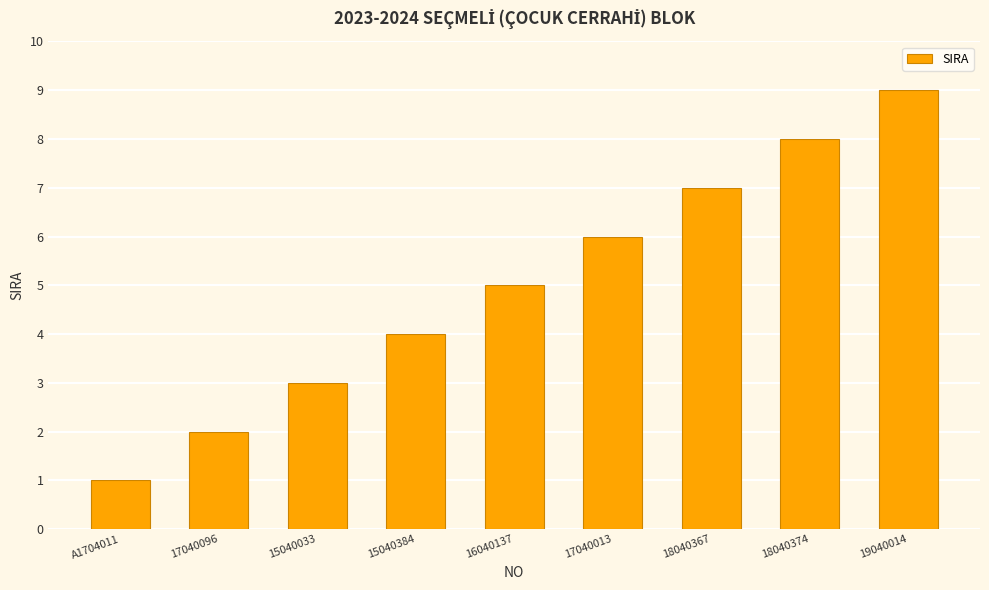

What is the value of the 5th bar from the left?

5